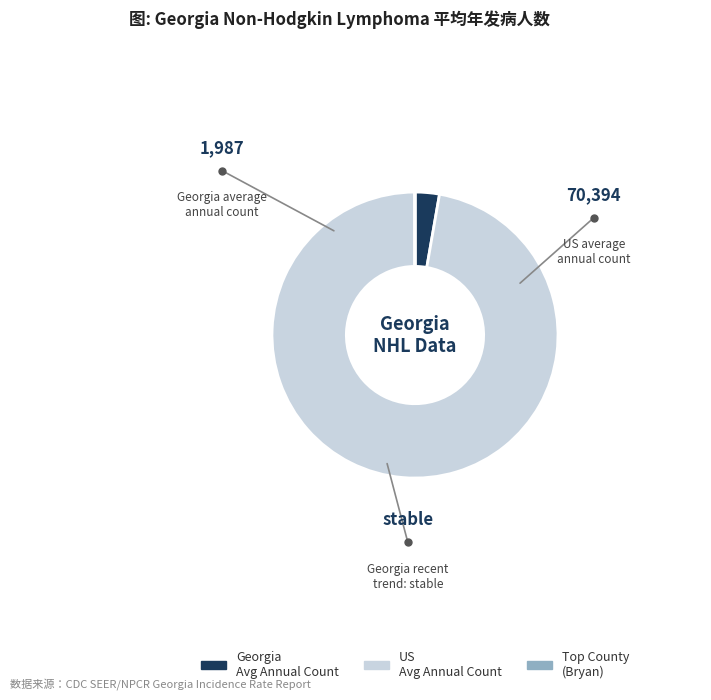

The Georgia Avg Annual Count slice represents 15% of the pie. True or false?

False